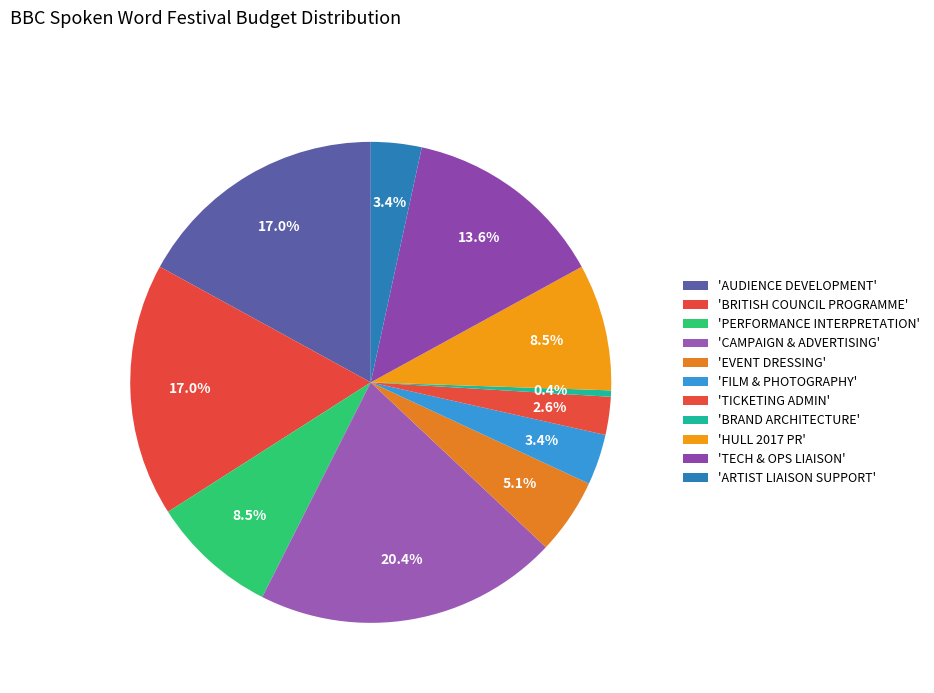

Which category has the smallest portion of the pie?

BRAND ARCHITECTURE